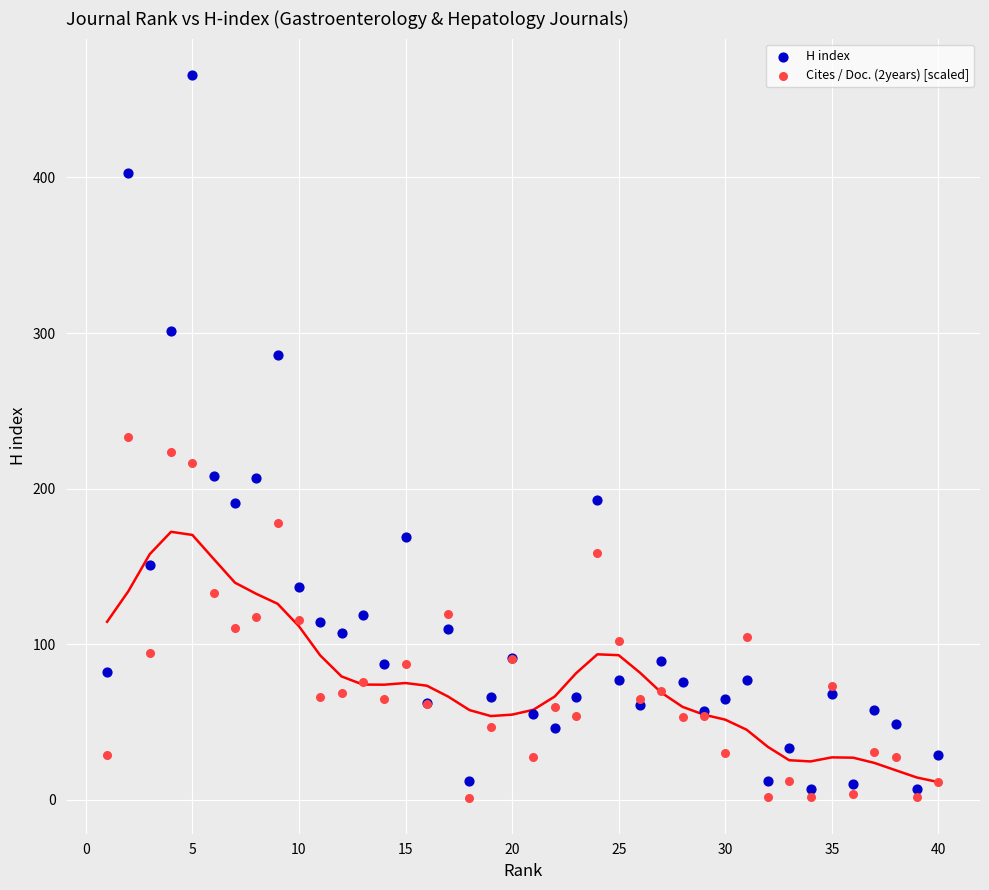

What are all the series names shown in the legend?

H index, Cites / Doc. (2years) [scaled]